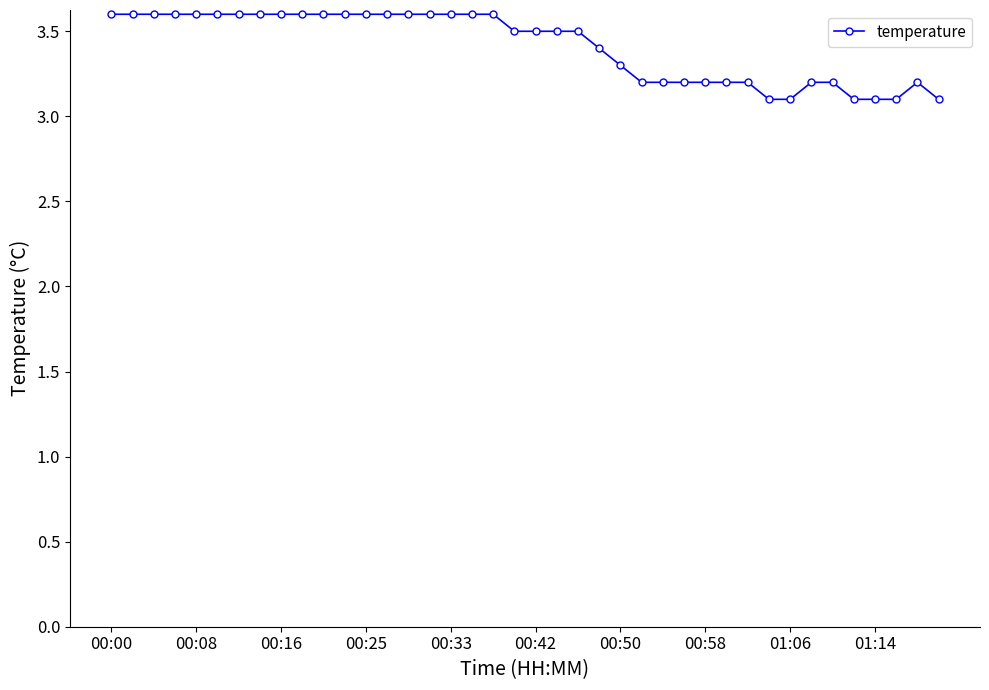

What is the difference between the maximum and minimum values?

0.5